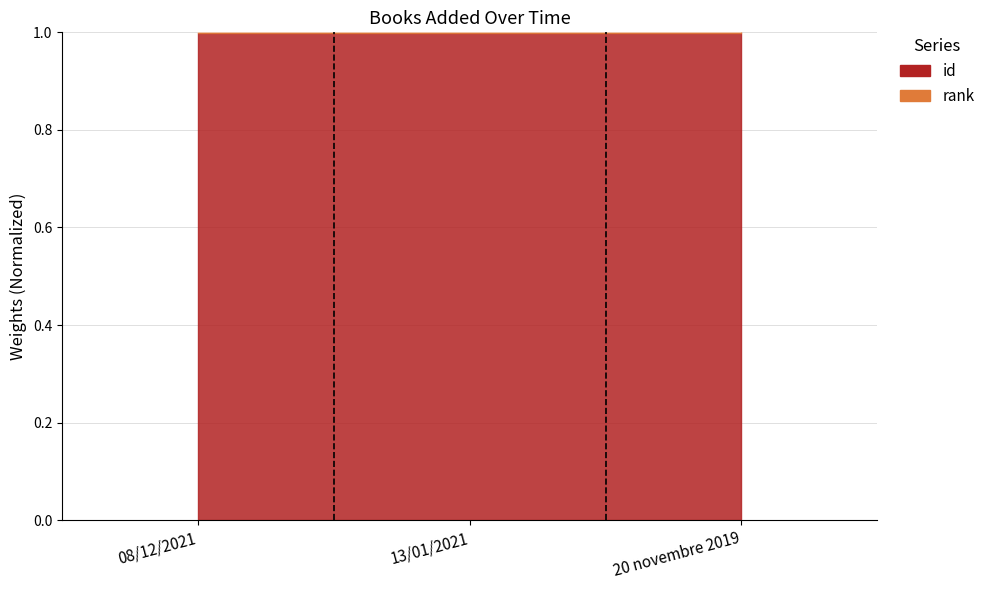

The chart shows a value of 1.0 at 08/12/2021. True or false?

True